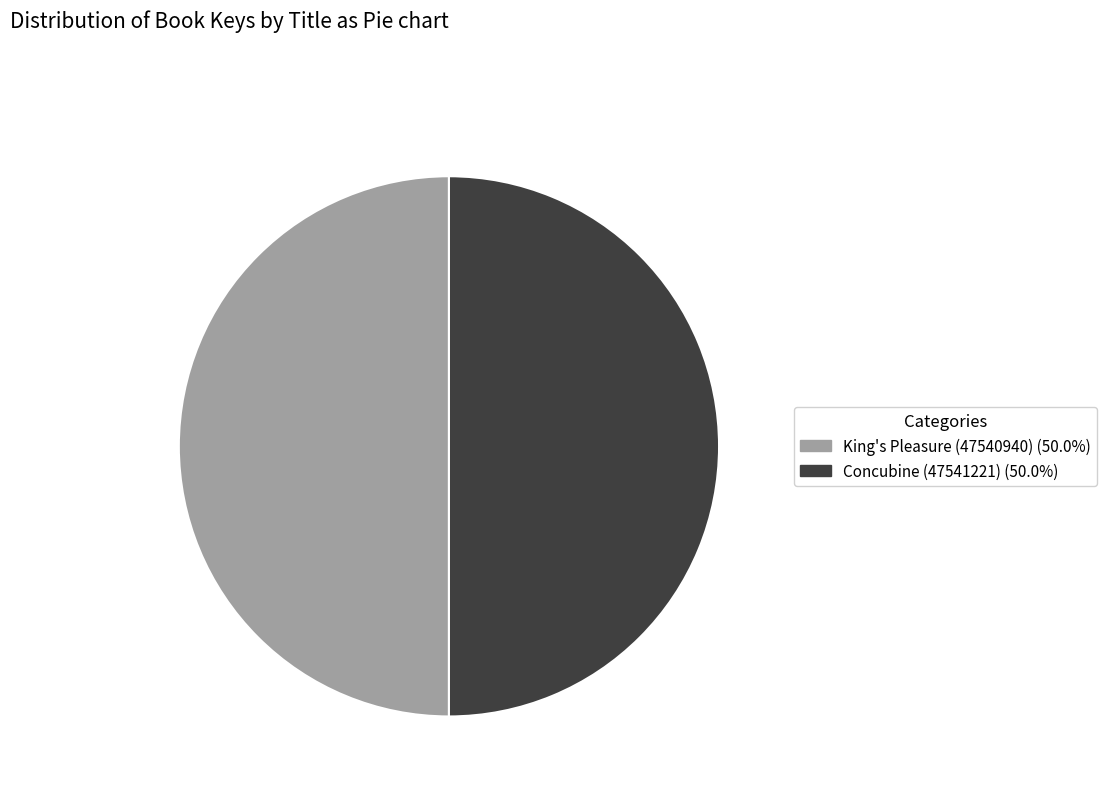

Count the number of slices in the pie.

2